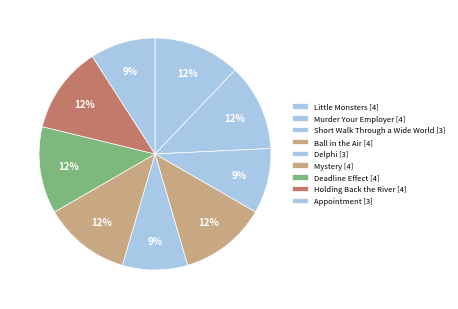

To the nearest percent, what is the difference between the largest and smallest slice percentages?

3%